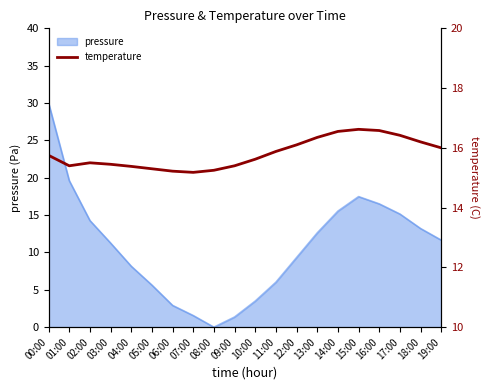

What is the label of the 16th point from the left?

15:00